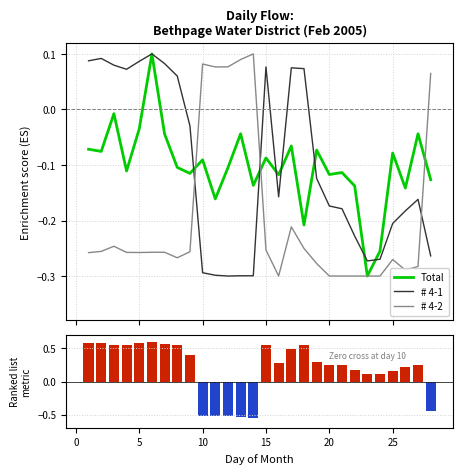

How many data points does each series have?

28